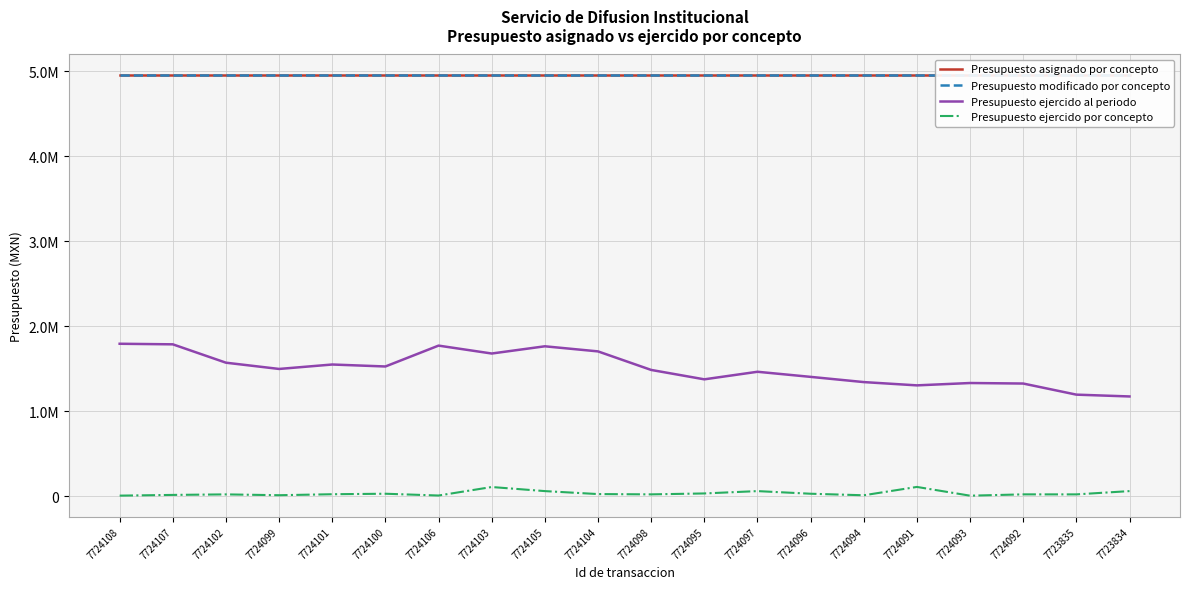

True or false: Presupuesto modificado por concepto has a value of 4950000.0 at 7724105.

True